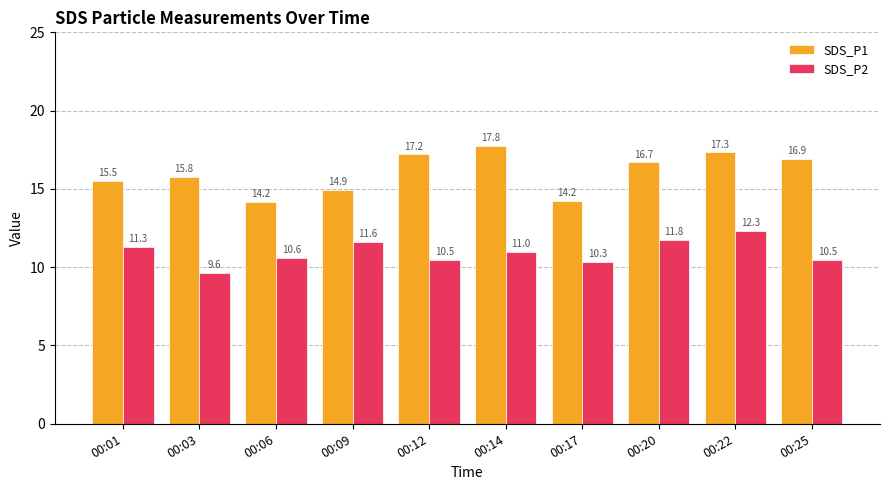

How many bars are there in each group?

2